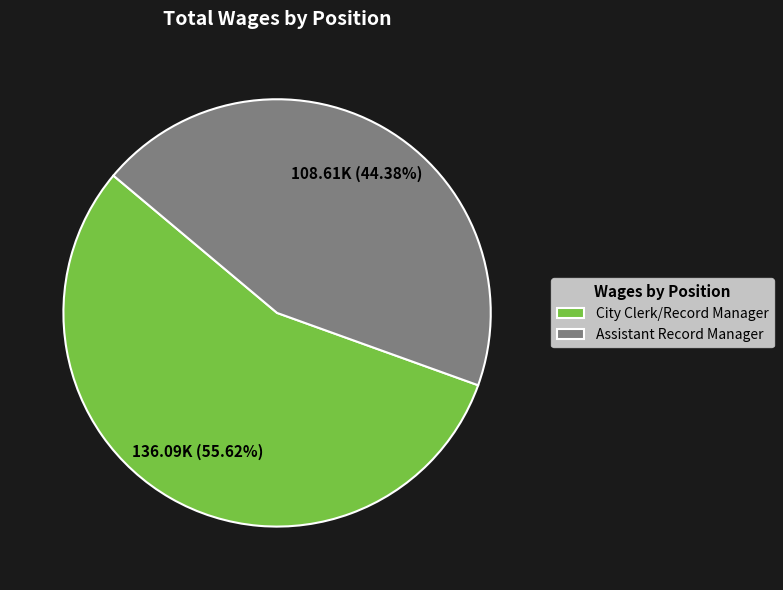

Which category has the biggest portion of the pie?

City Clerk/Record Manager